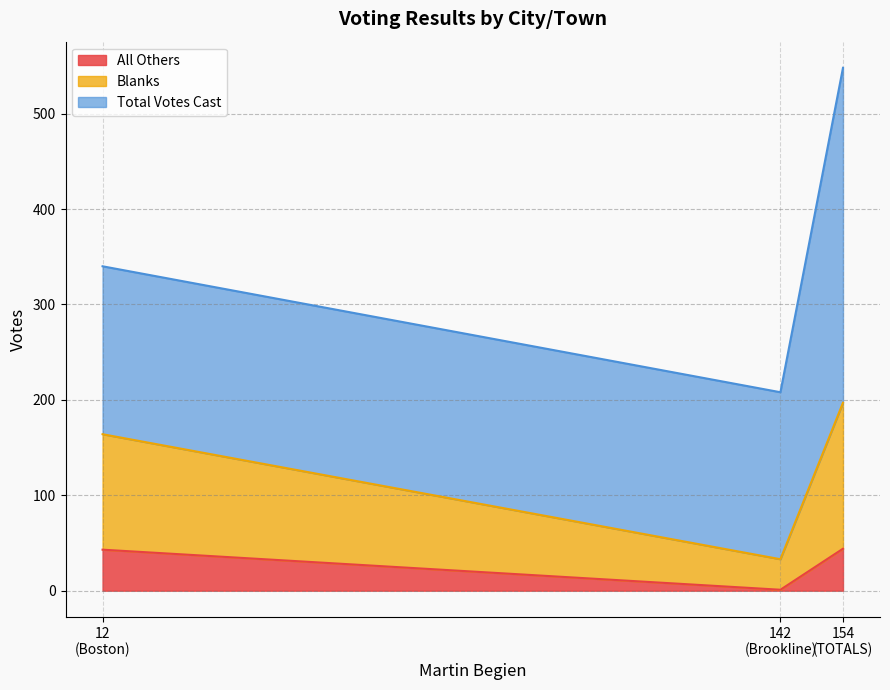

What is the difference between the maximum and minimum values in the All Others series?

43